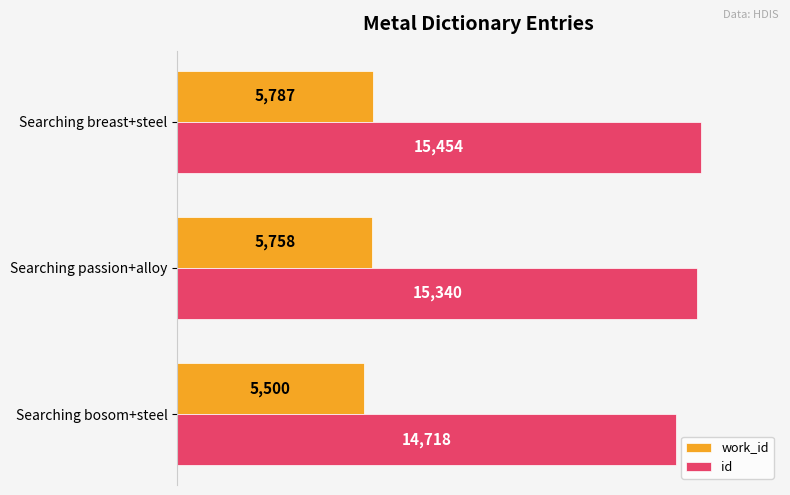

Is it true that work_id equals 9152 at Searching bosom+steel?

False